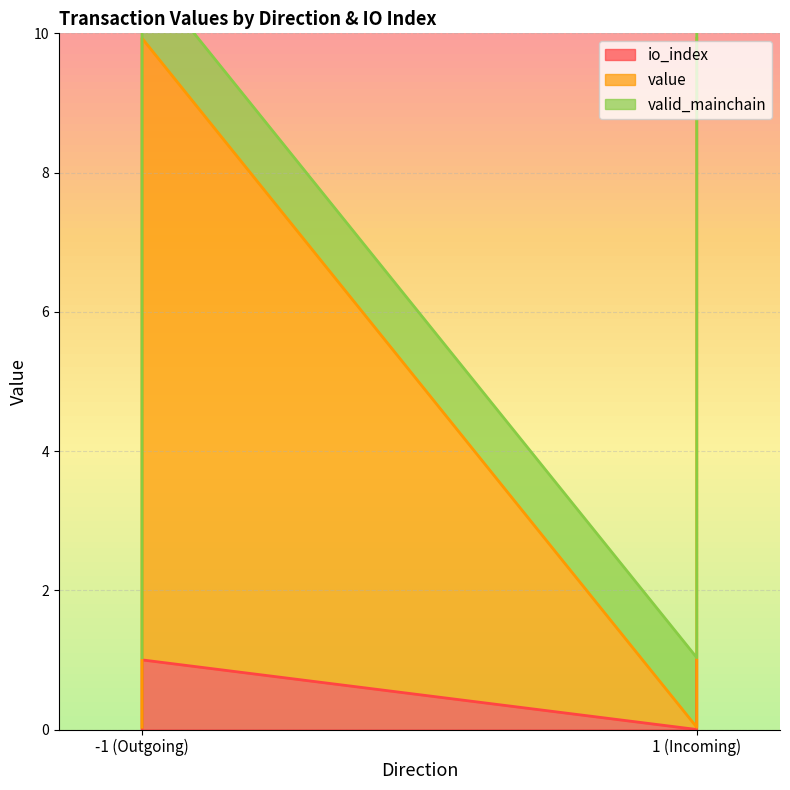

True or false: io_index and value intersect in this chart.

False